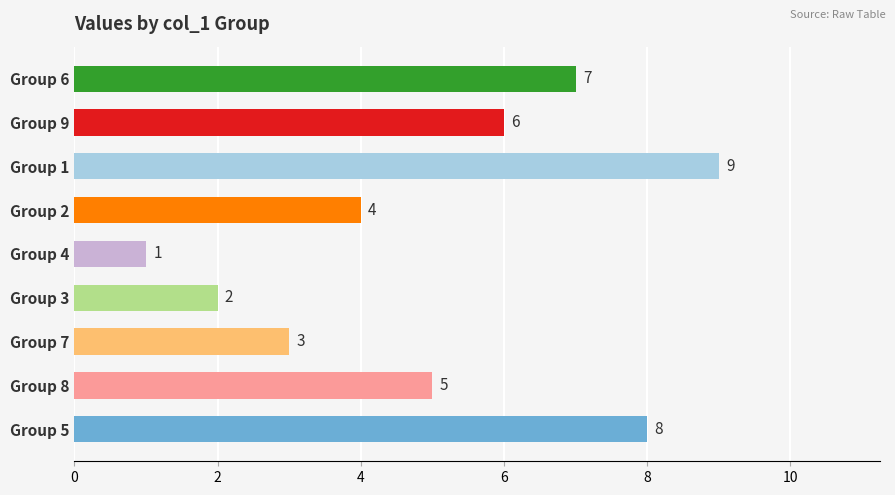

Between Group 2 and Group 3, which is larger?

Group 2